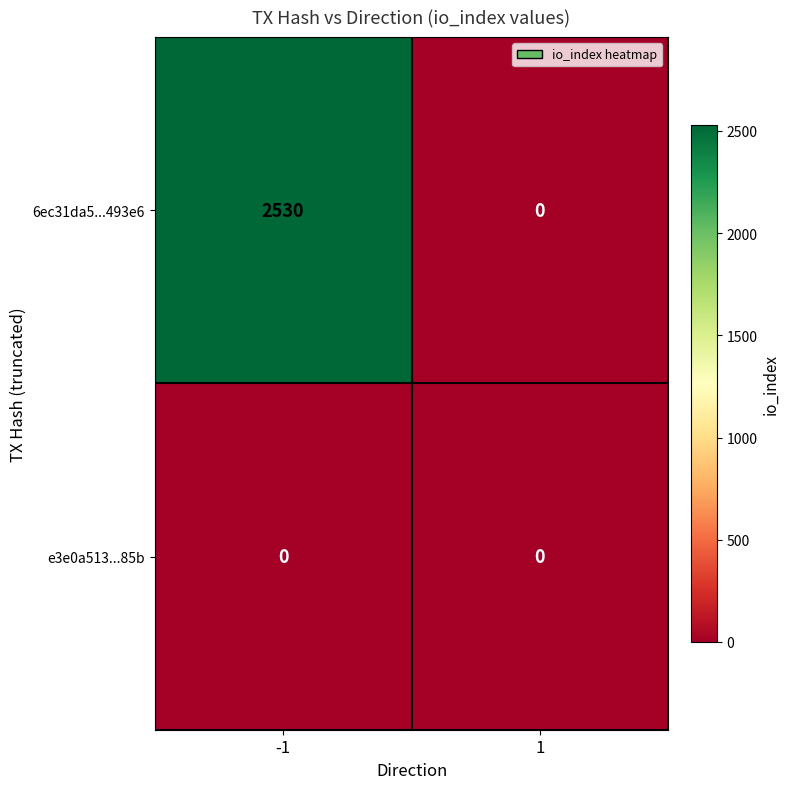

Which series changed the most between -1 and 1?

6ec31da5...493e6